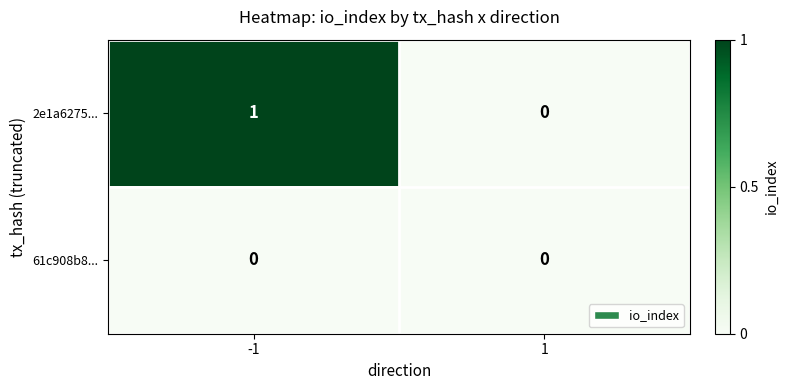

Is the value of 2e1a6275... at -1 greater than the value of 61c908b8... at -1?

Yes